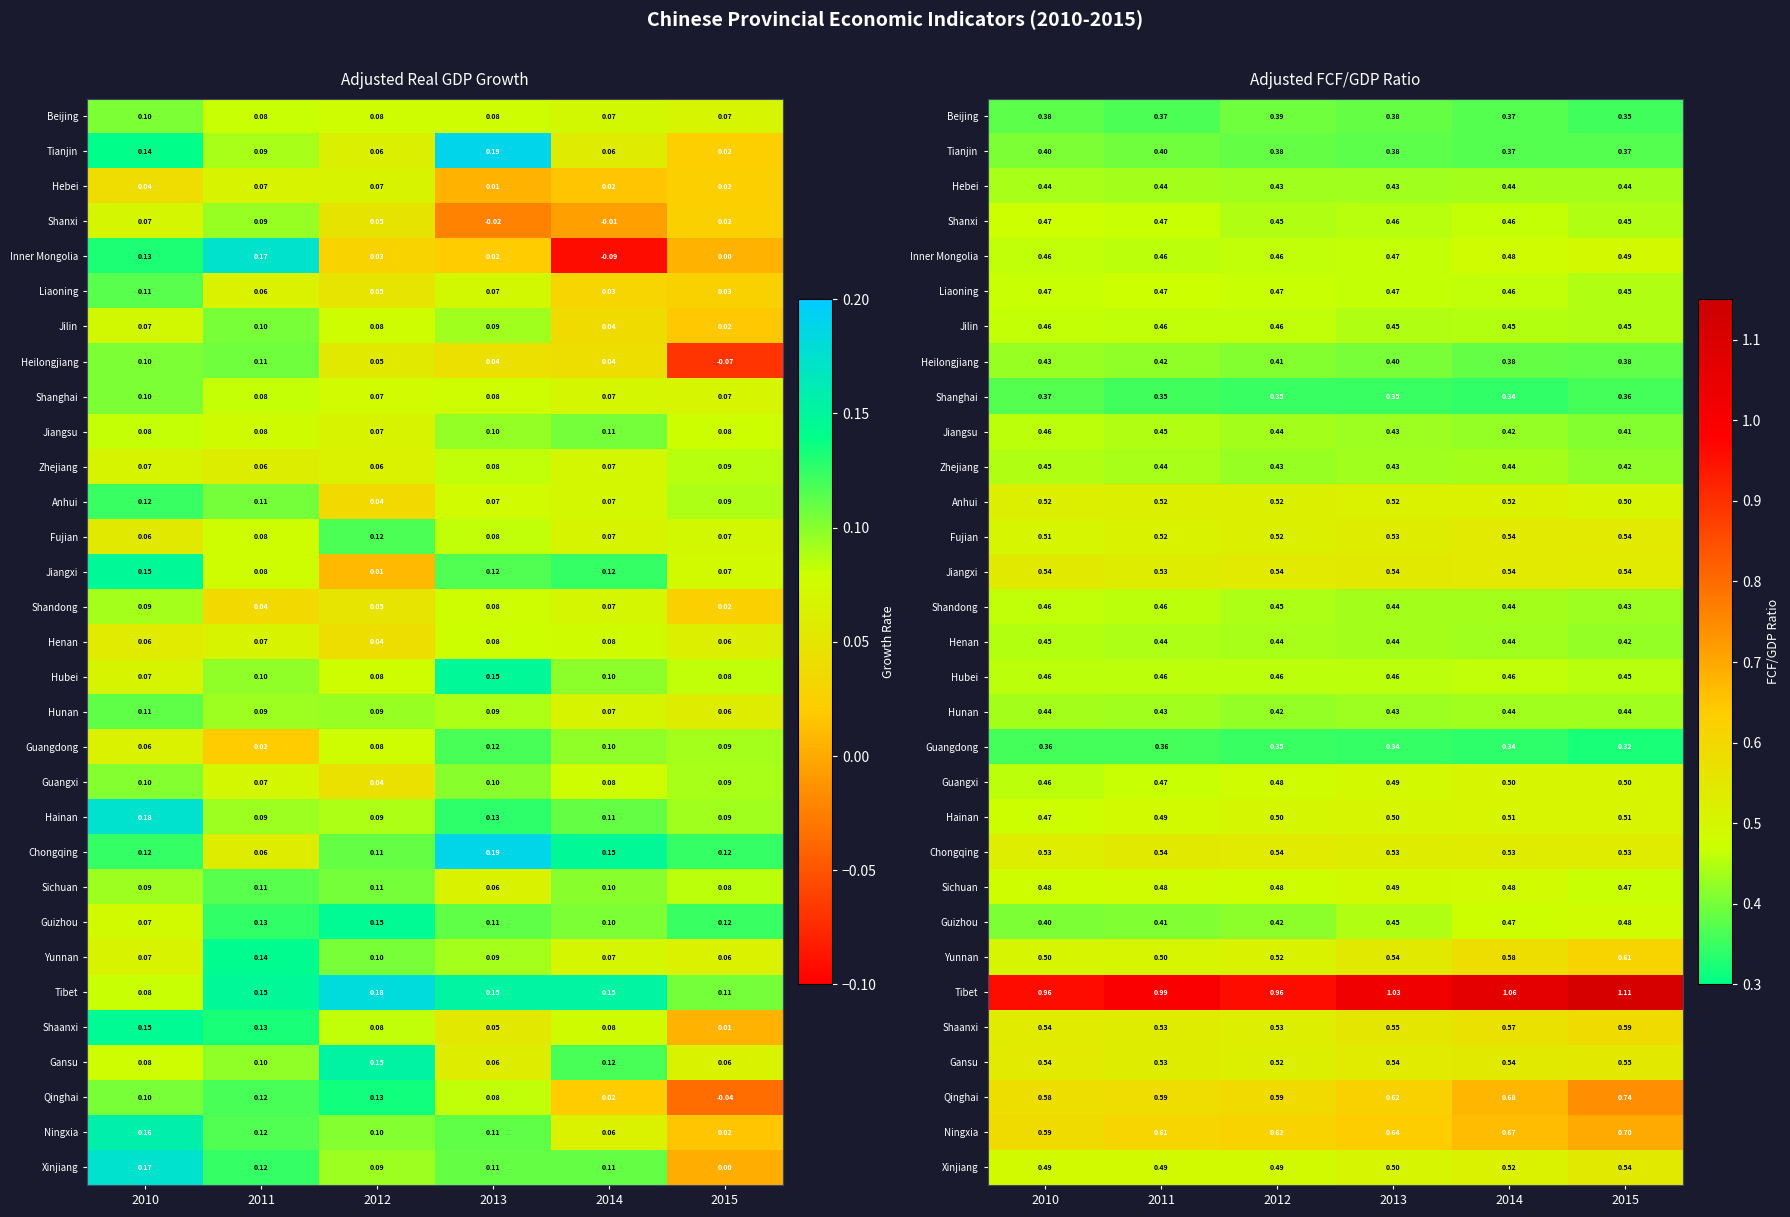

What is the total value across all series at 2013?

15.2